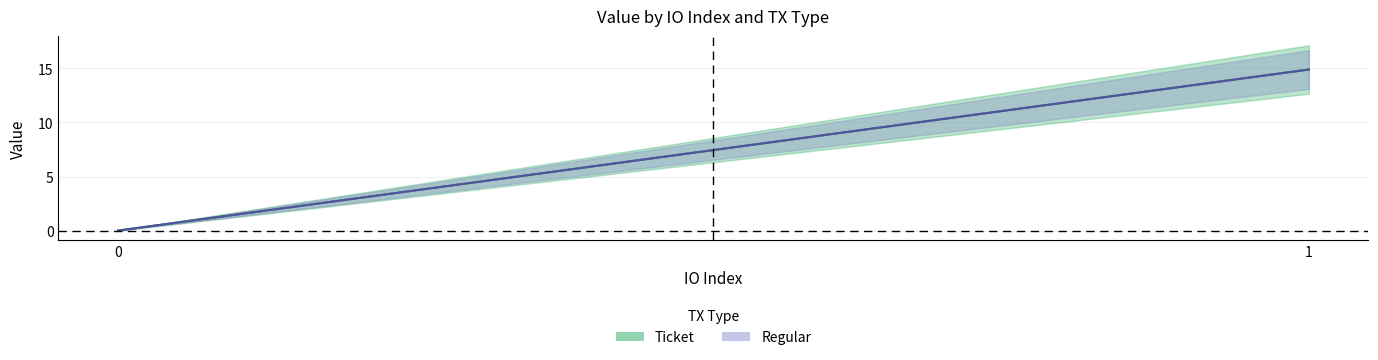

Rank the series by their maximum value, from highest to lowest.

Ticket, Regular